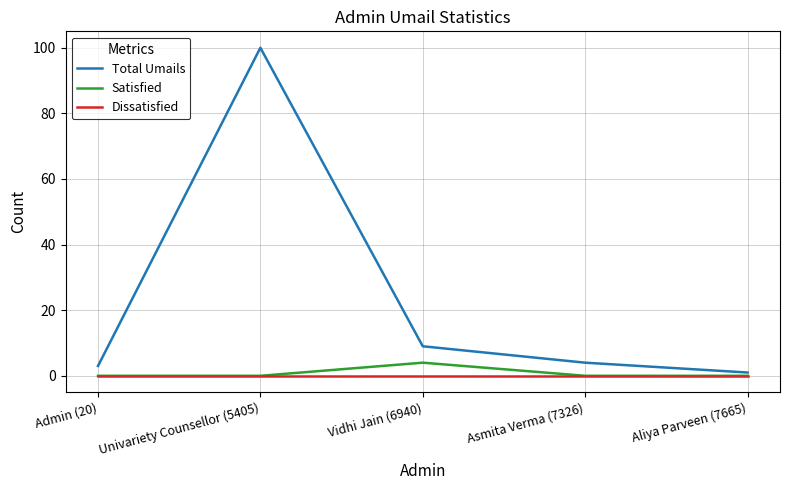

What position from the right is Vidhi Jain (6940)?

3